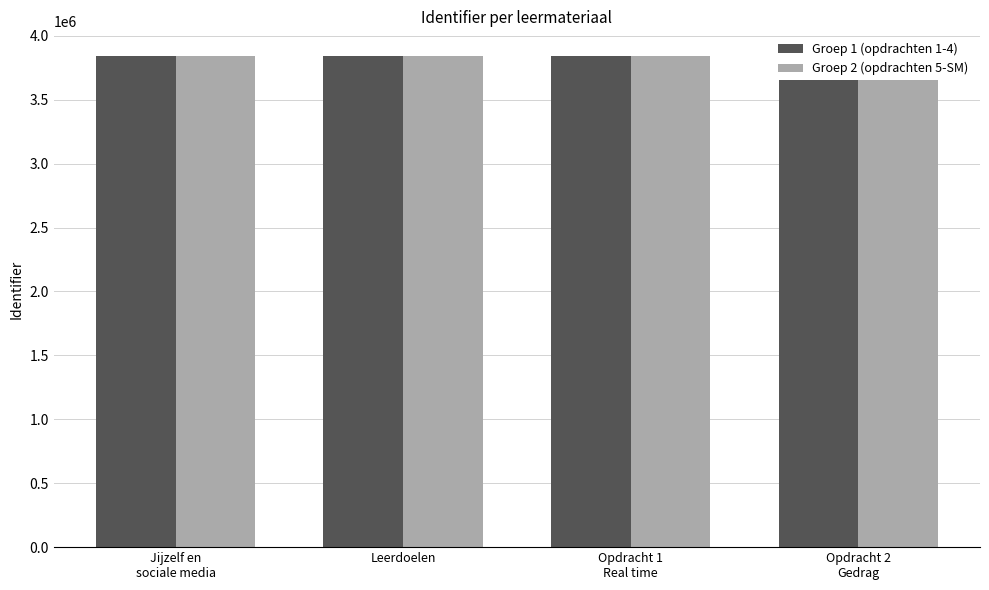

What are all the series names shown in the legend?

Groep 1 (opdrachten 1-4), Groep 2 (opdrachten 5-SM)